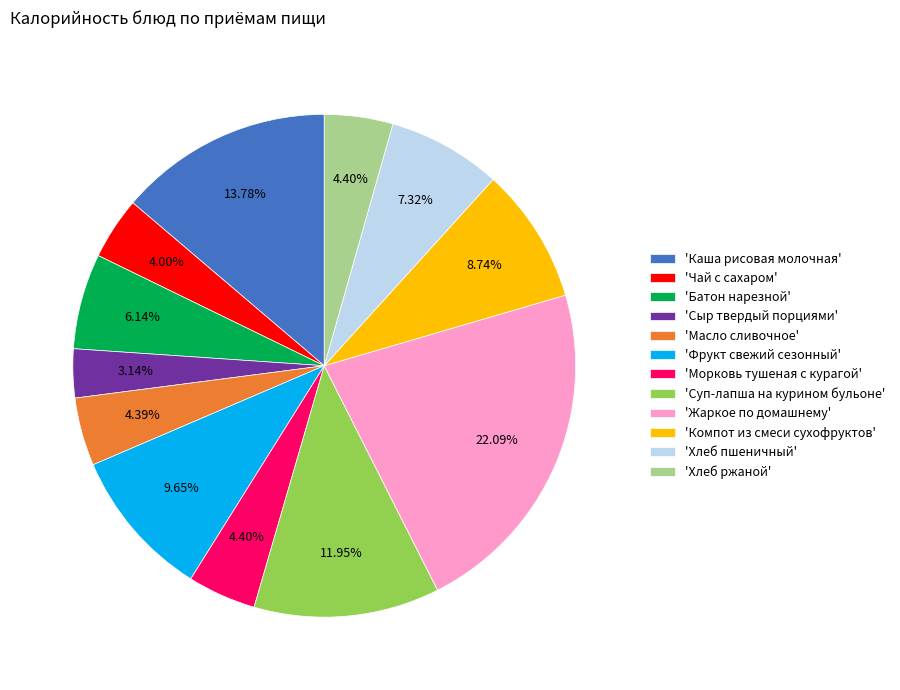

Does any single category account for the majority?

No